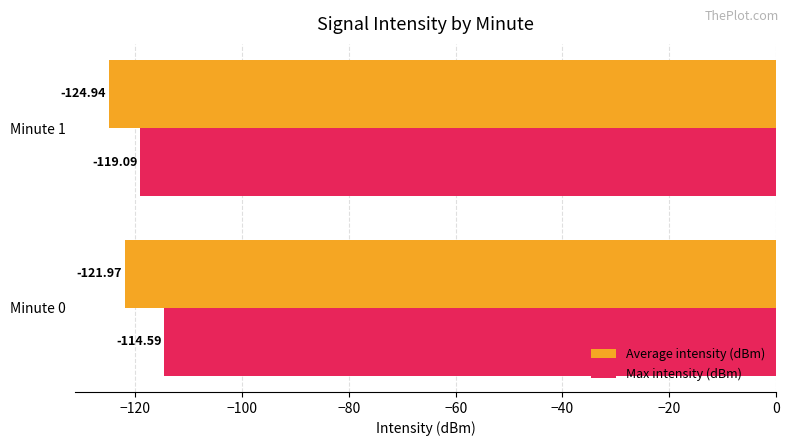

Rank the series by their average value, from lowest to highest.

Average intensity (dBm), Max intensity (dBm)